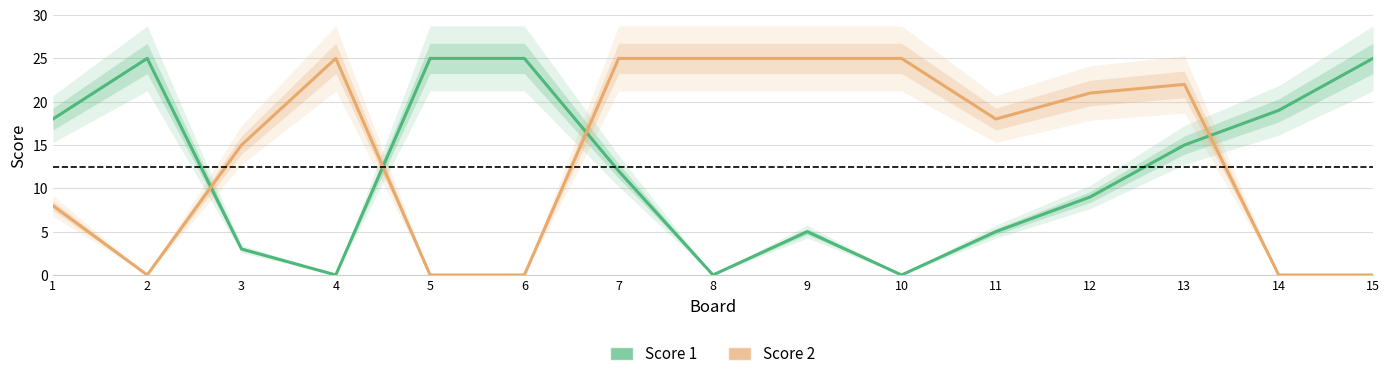

After their last crossing, which series has the higher values: Score 1 or Score 2?

Score 1